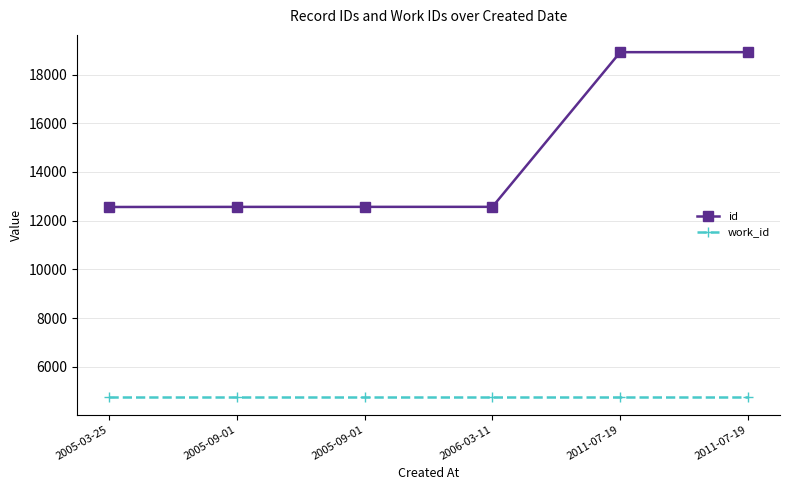

Count the number of data series in this chart.

2